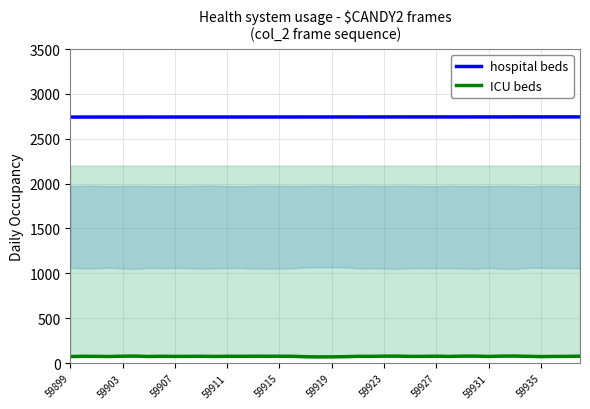

What is the average value of the ICU beds series?

74.4